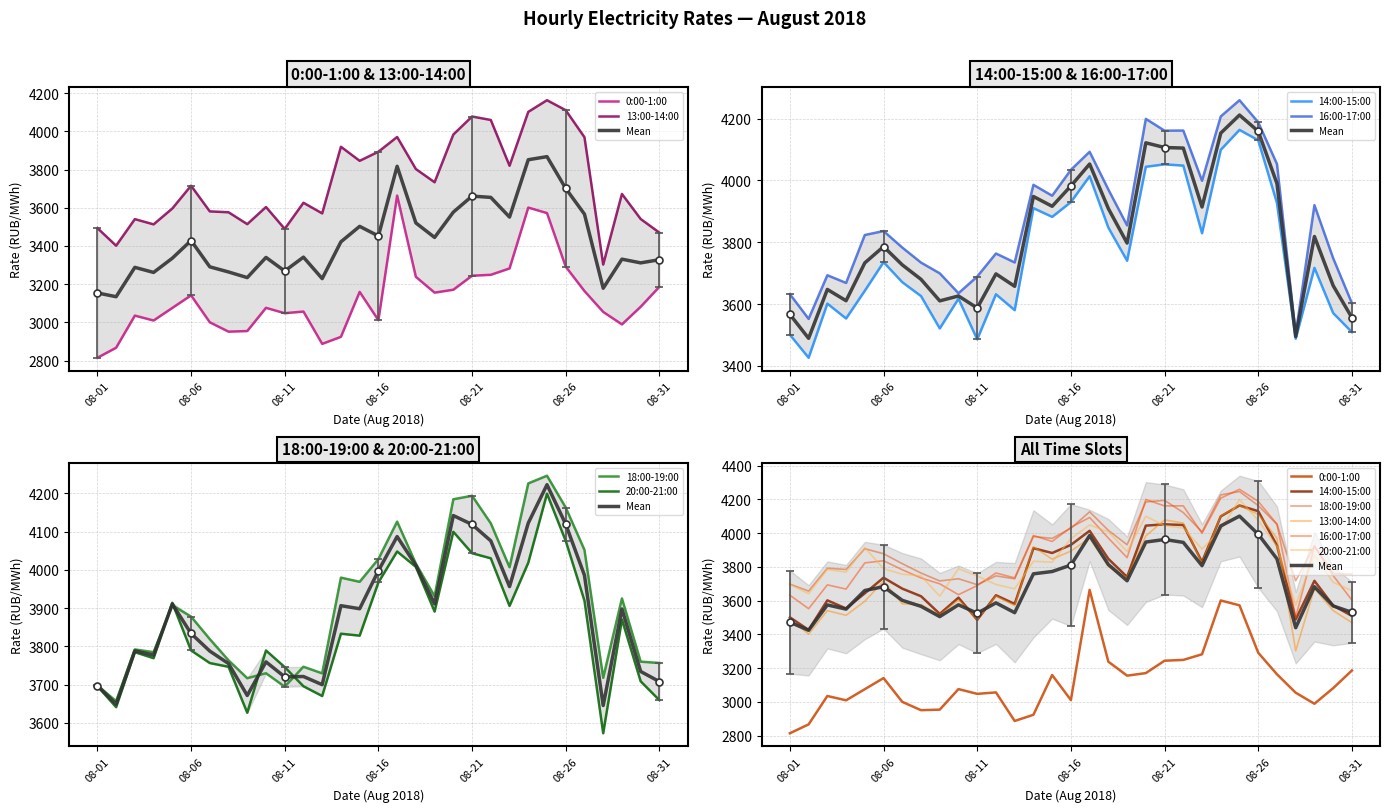

Between 2018-08-09 and 2018-08-18, which is larger?

2018-08-18